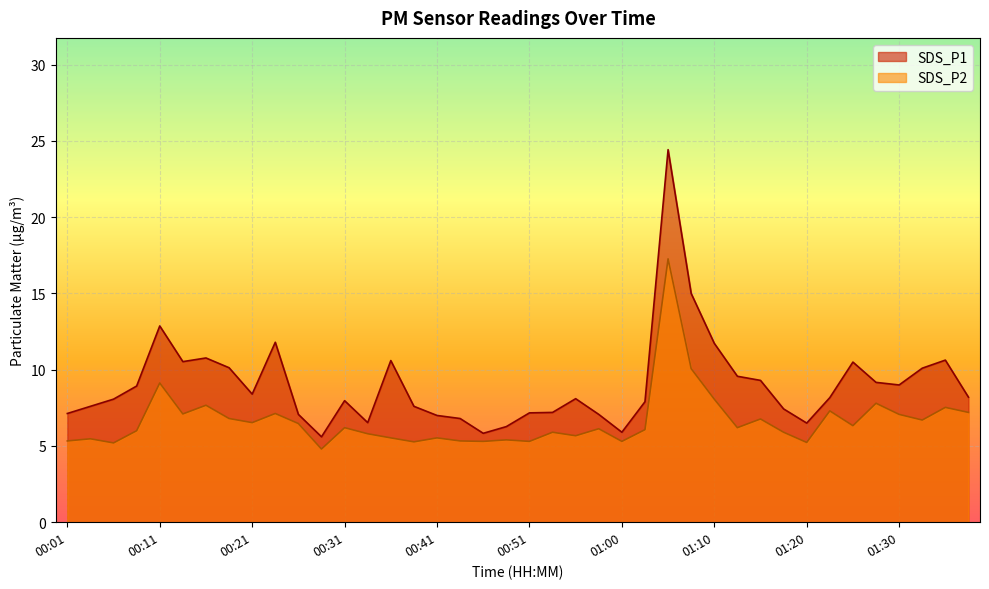

What is the difference between the second highest and second lowest values in the SDS_P2 series?

4.9